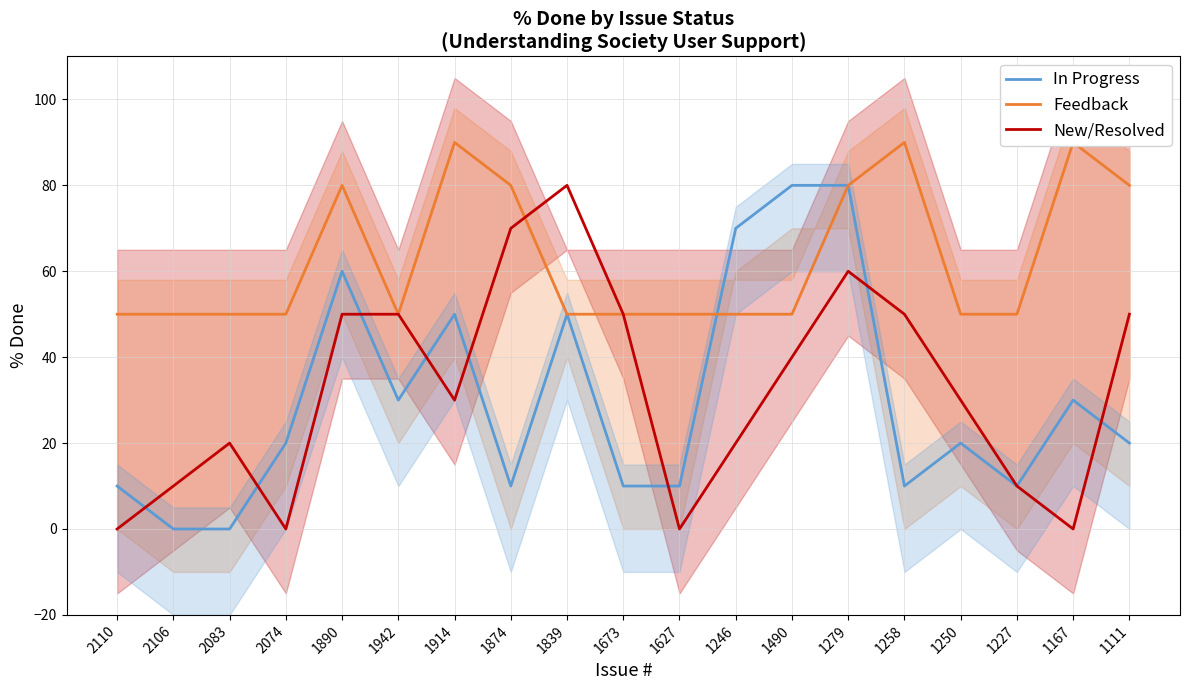

What is the minimum value for Feedback?

50